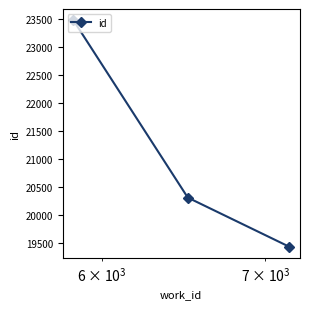

What is the difference between the second highest and minimum values?

877.0